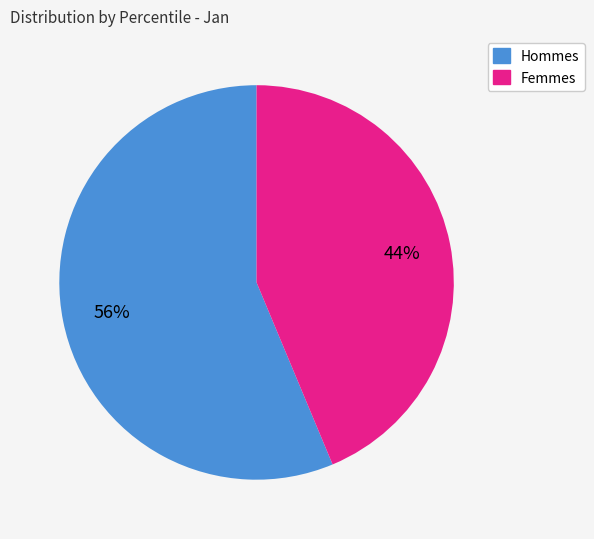

Is there any slice that represents more than half of the pie?

Yes